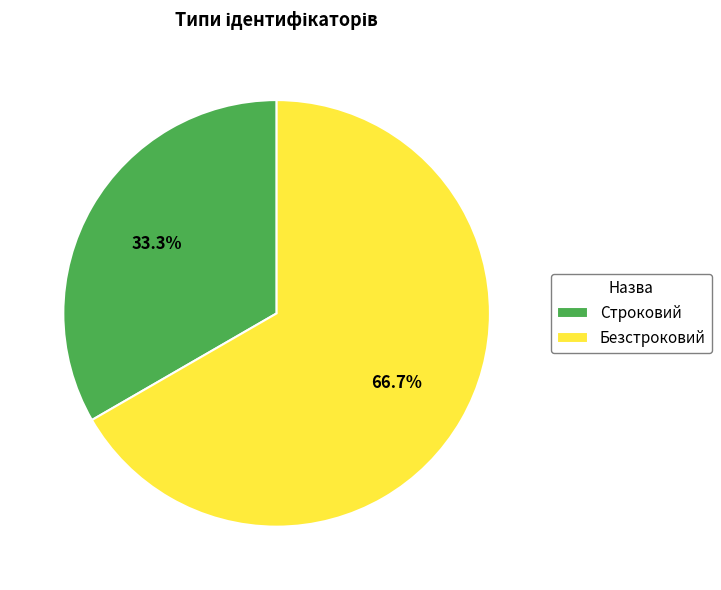

True or false: Строковий accounts for 48% of the total.

False